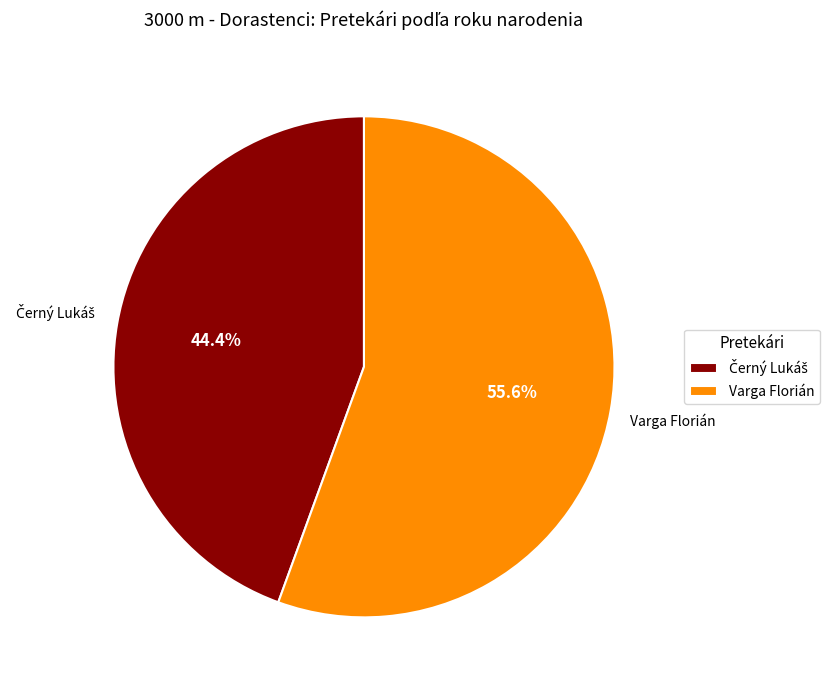

Which slice is the largest?

Varga Florián